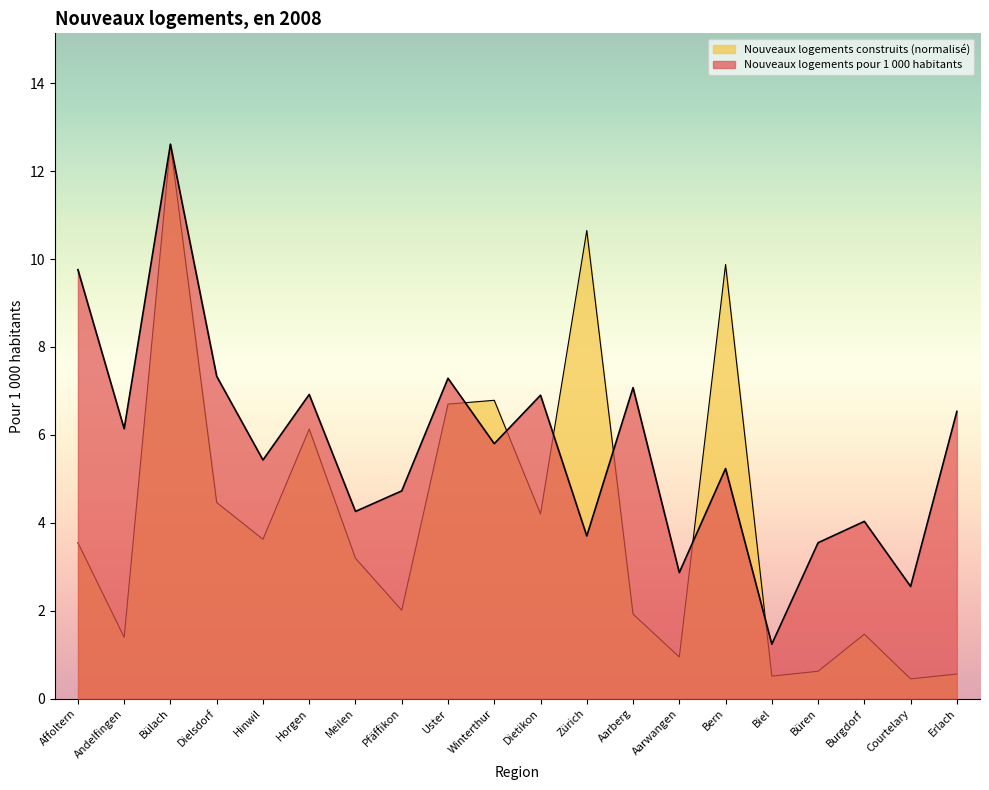

What are all the series names shown in the legend?

Nouveaux logements pour 1 000 habitants, Nouveaux logements construits